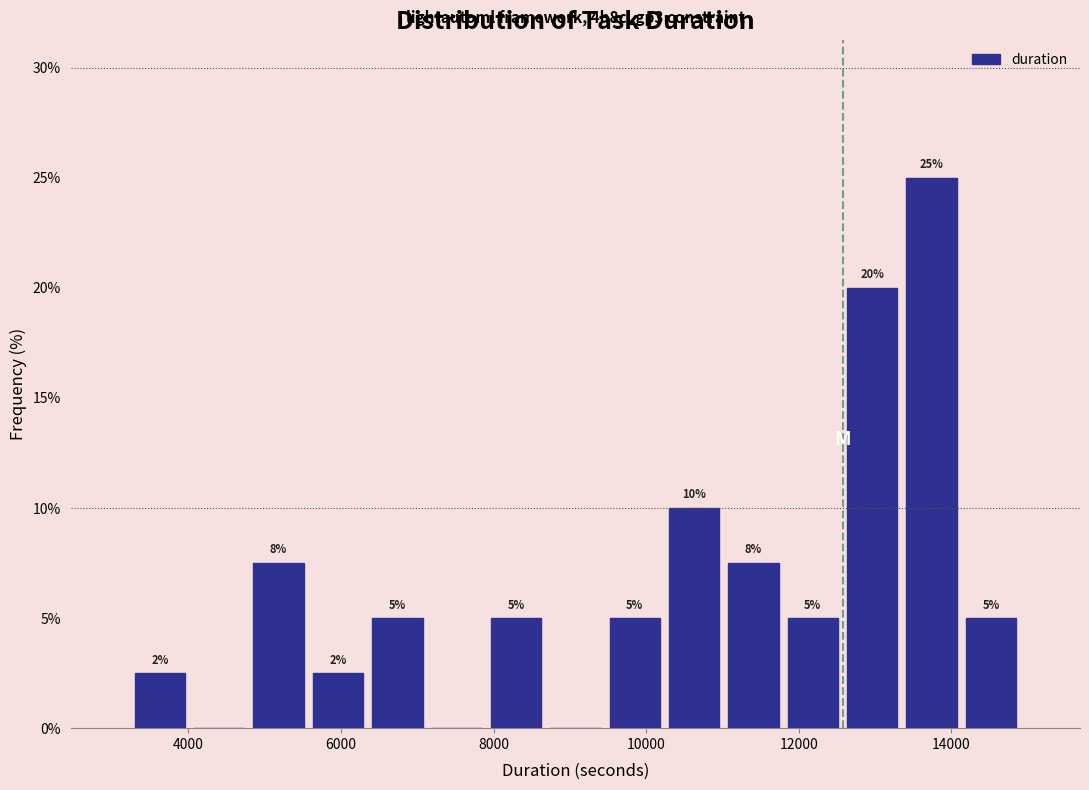

Read against the x-axis, roughly where is the centre of the tallest bar?

13800